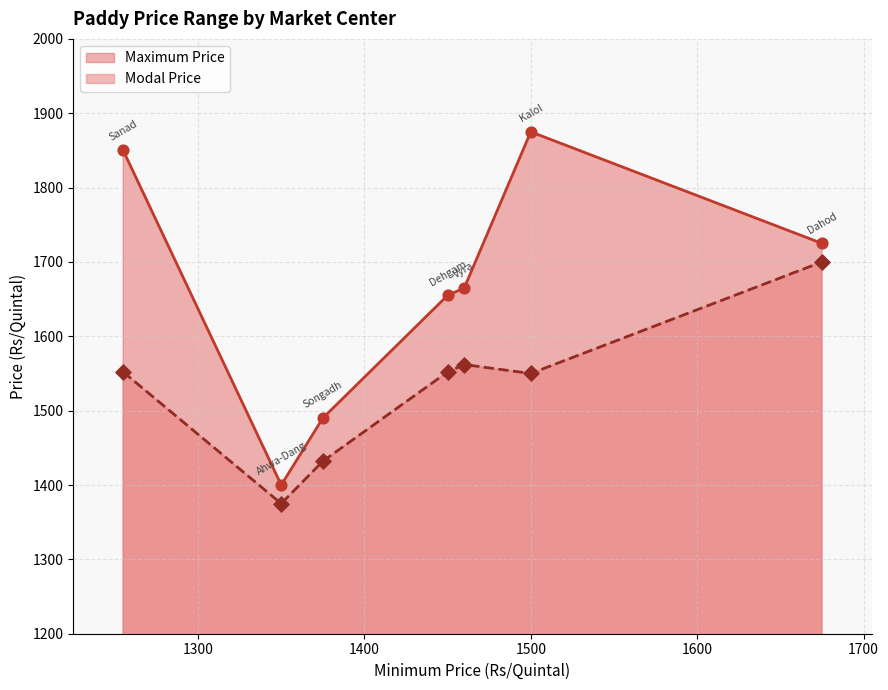

Which series reaches the minimum Y coordinate?

Modal Price